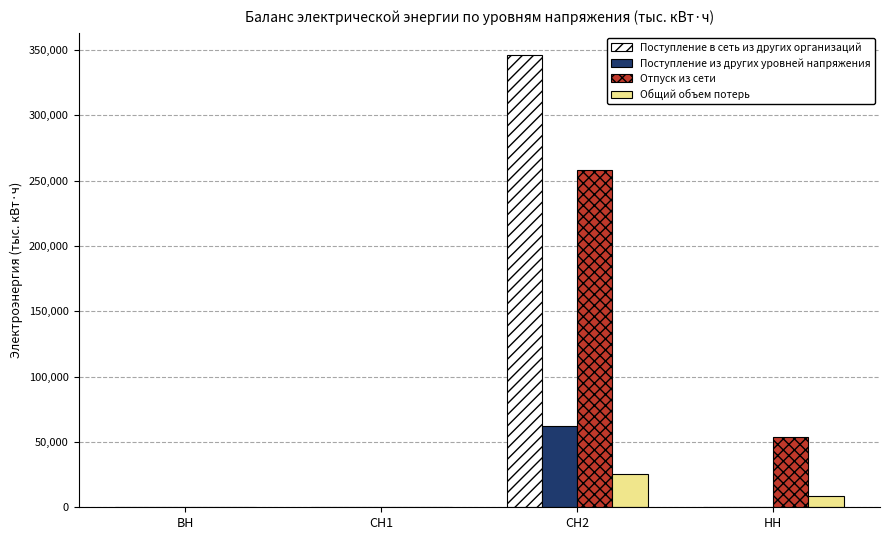

What is the spread (max minus min) of values at СН2?

320302.5